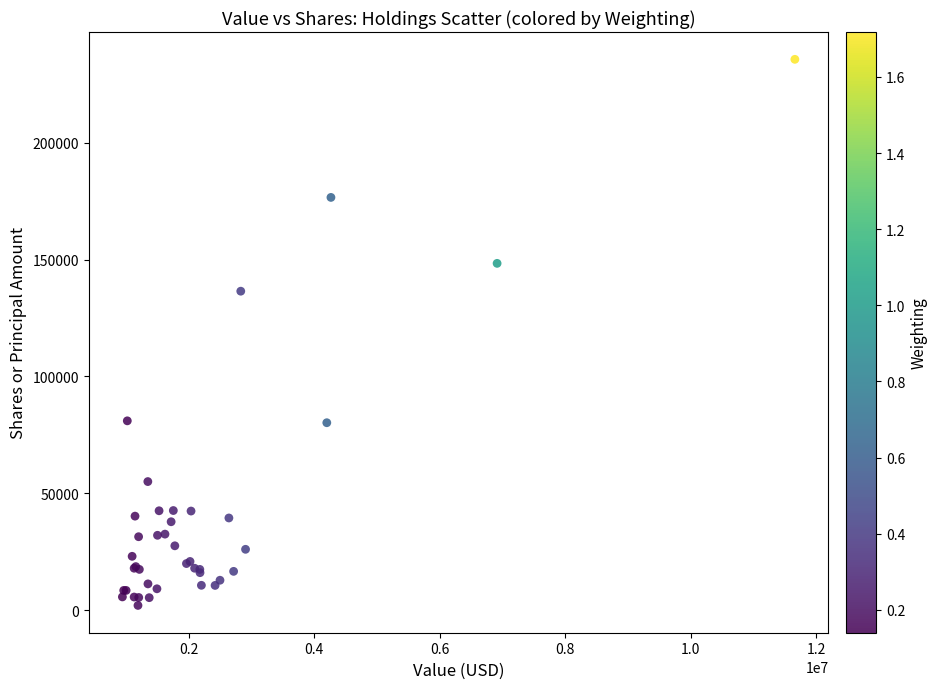

What Y value in the scatter plot is closest to 118870?

136500